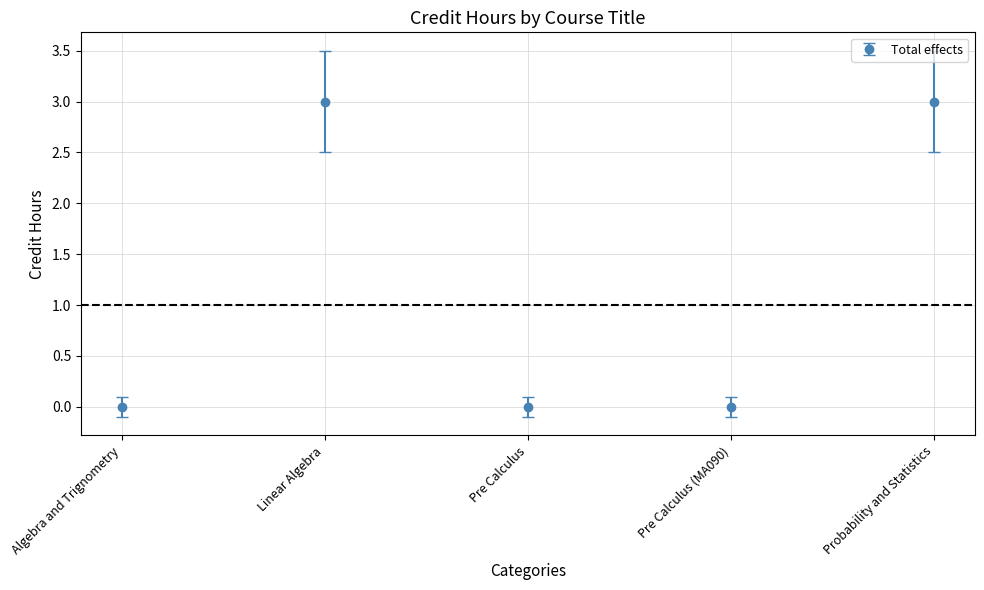

What is the sum of all values?

6